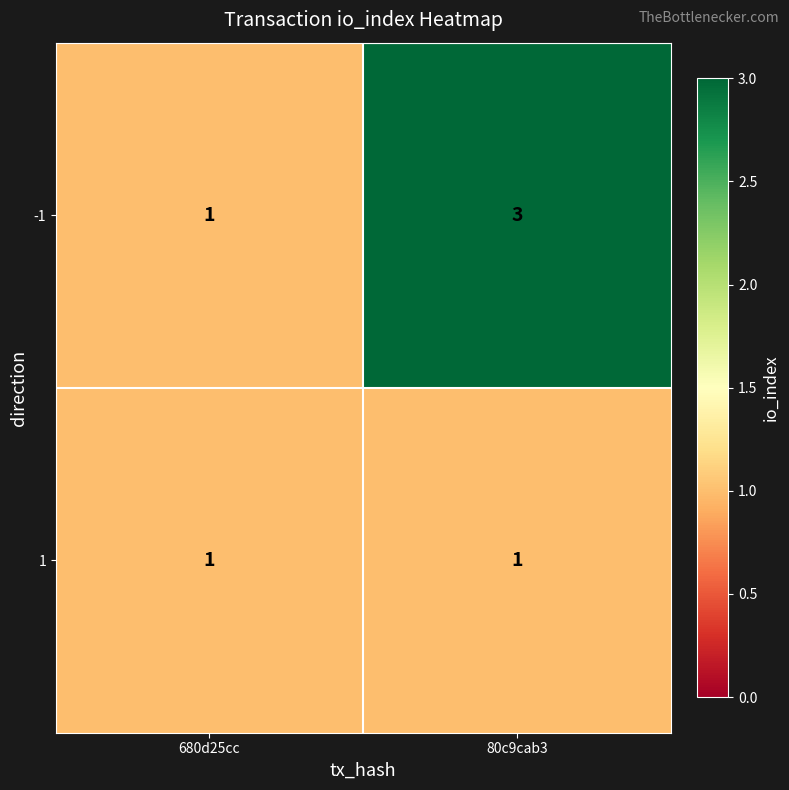

Which series has the widest spread of values?

-1